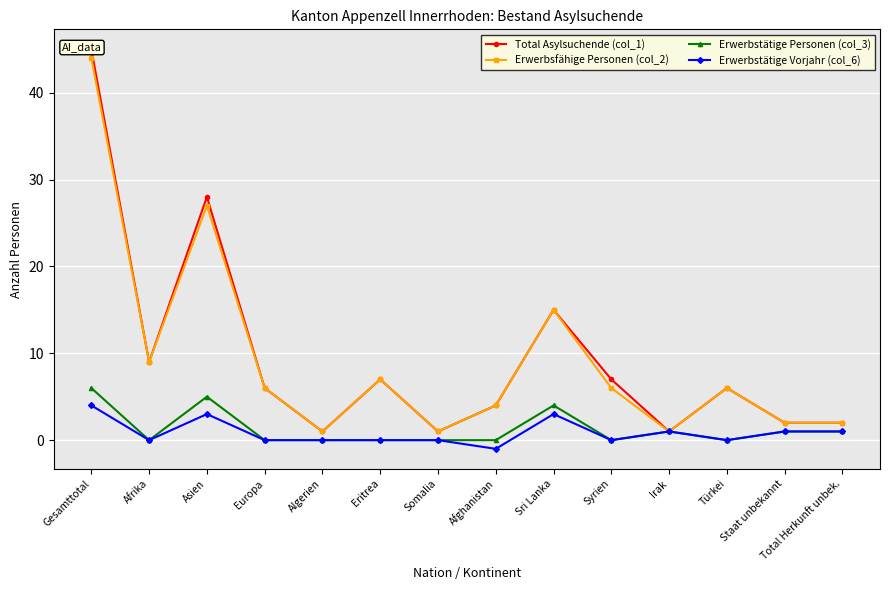

What is the maximum value for Erwerbstätige Personen (col_3)?

6